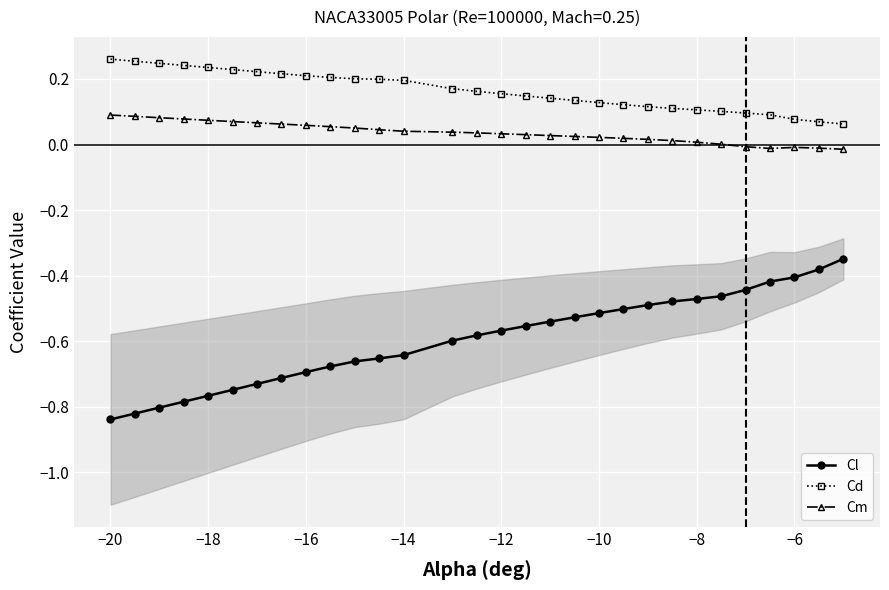

Is the value of Cd at −6 greater than the value of Cl at −6?

Yes